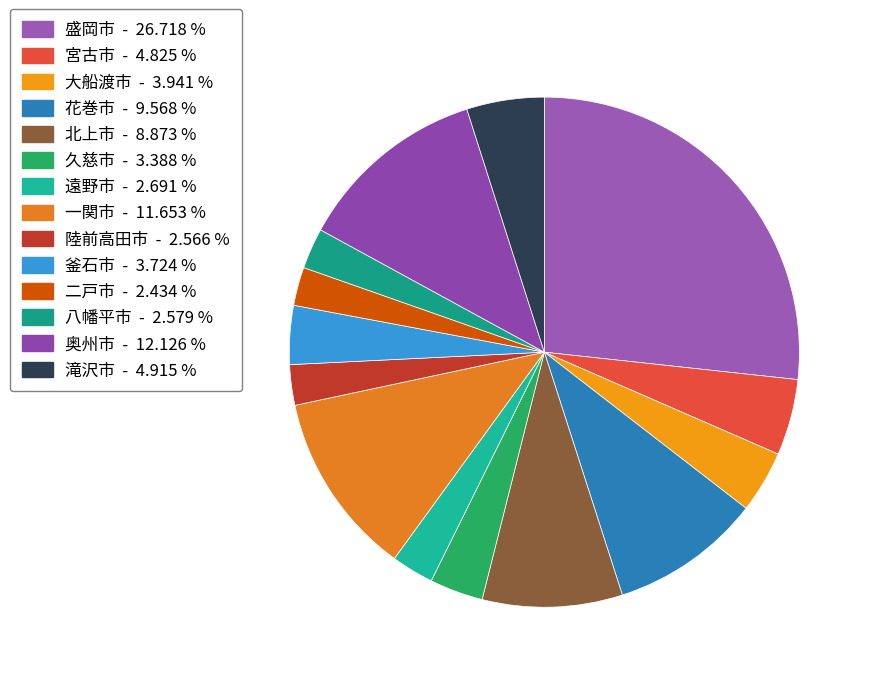

How many slices are in this pie chart?

14